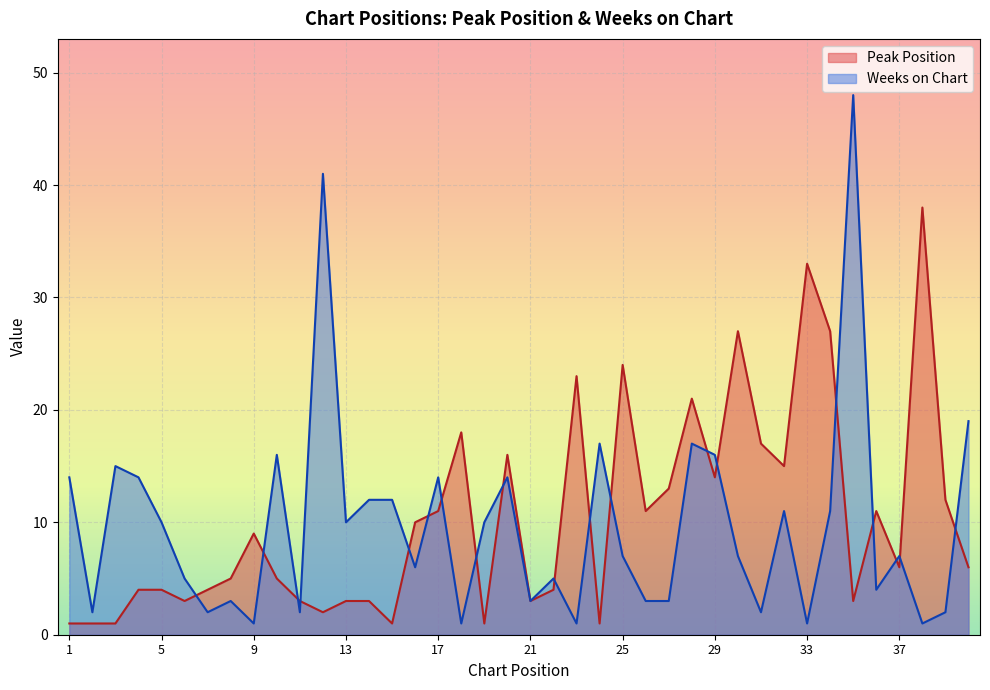

Which series has the largest total across all categories?

Peak Position